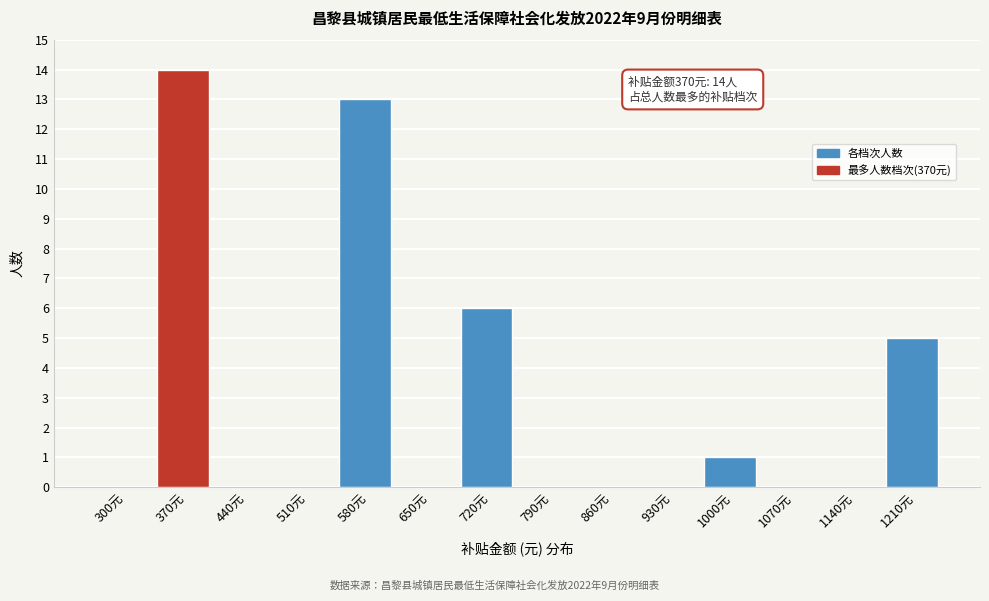

Reading left to right, what are all the values shown in this chart?

300元=0	370元=14	440元=0	510元=0	580元=13	650元=0	720元=6	790元=0	860元=0	930元=0	1000元=1	1070元=0	1140元=0	1210元=5